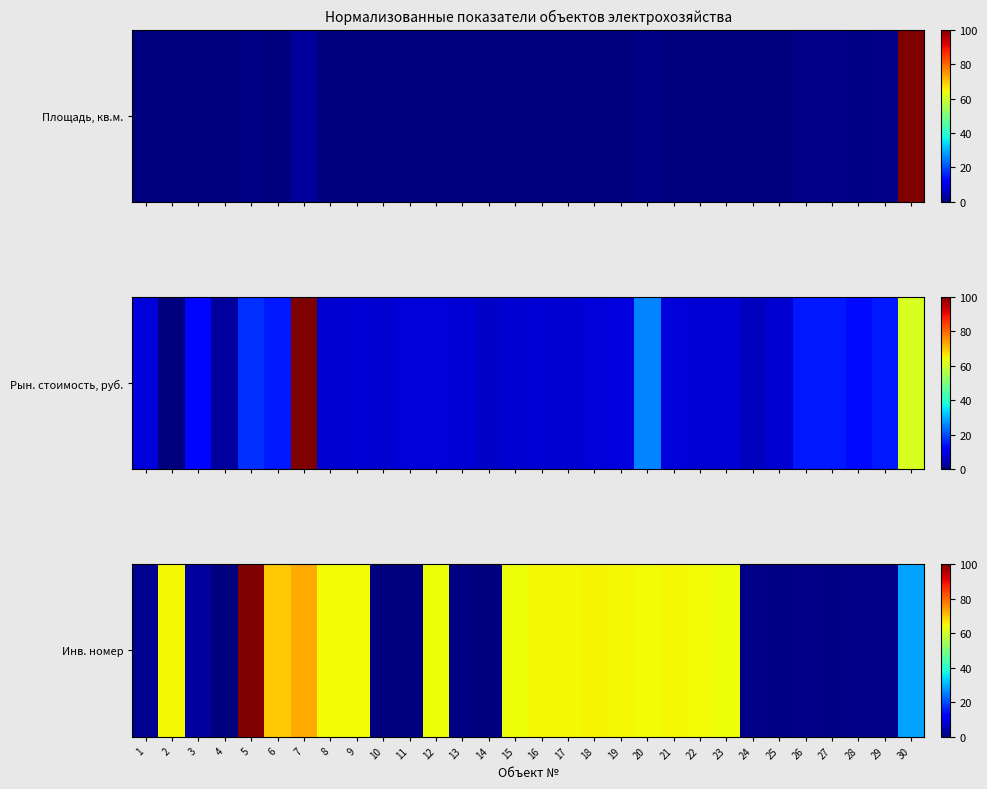

What is the difference between the values at 11 and 20?

63.8